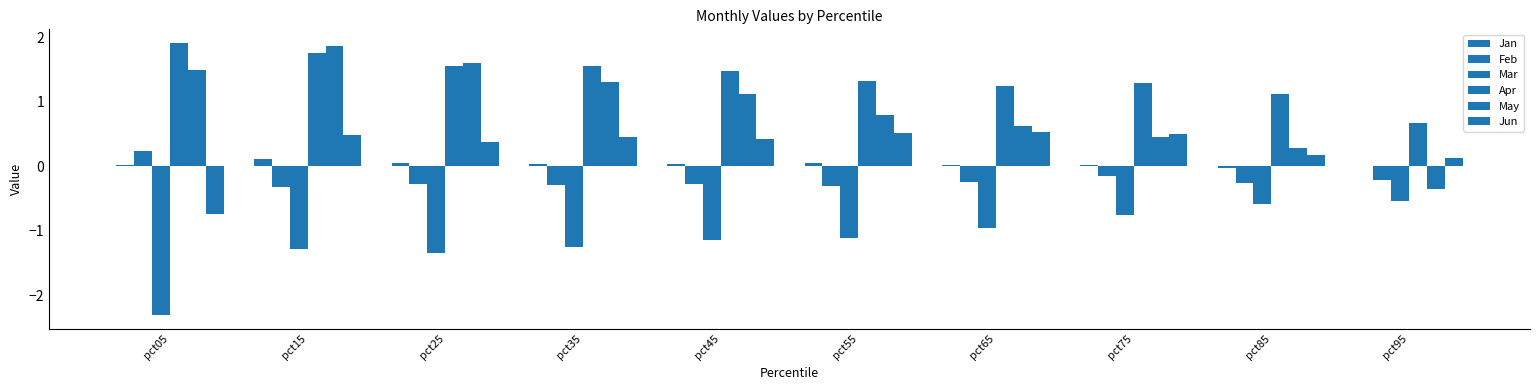

How many data points in Feb are above 0?

1